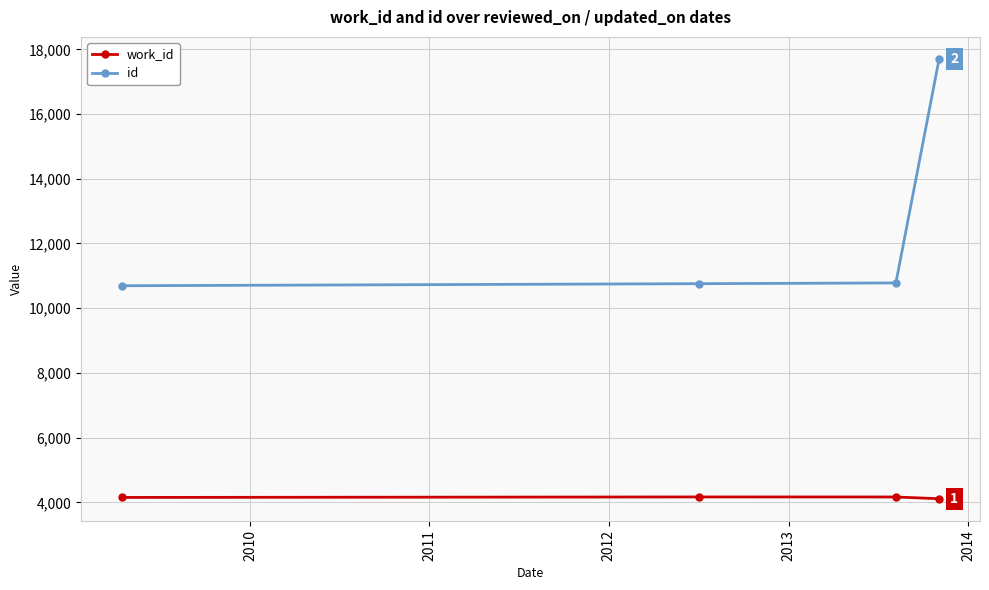

Which series has the widest spread of values?

id